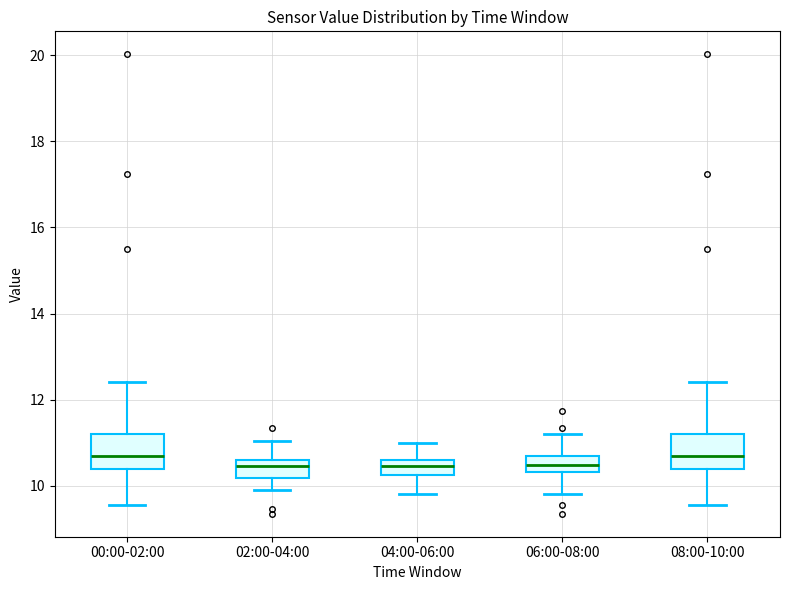

Where is the upper edge of the box for 00:00-02:00 on the y-axis? The values are not printed on the chart, so give them approximately, as read against the axis.

11.2